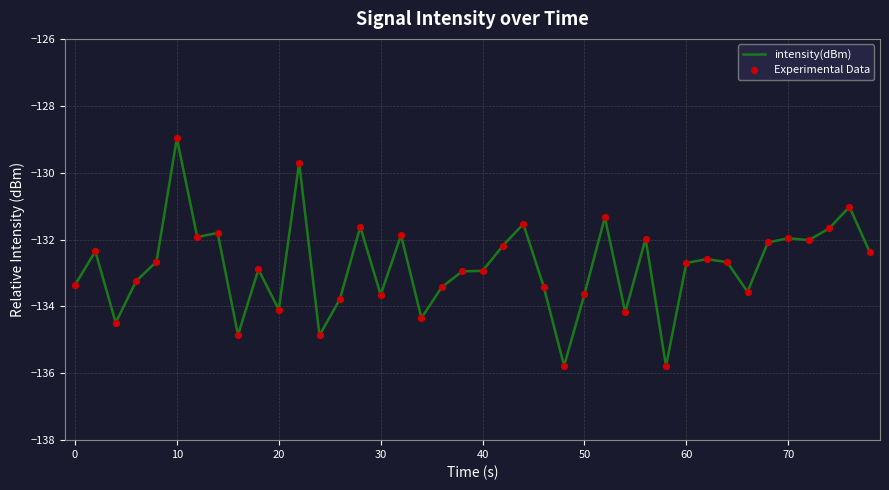

What is the difference between the maximum and minimum values?

6.8